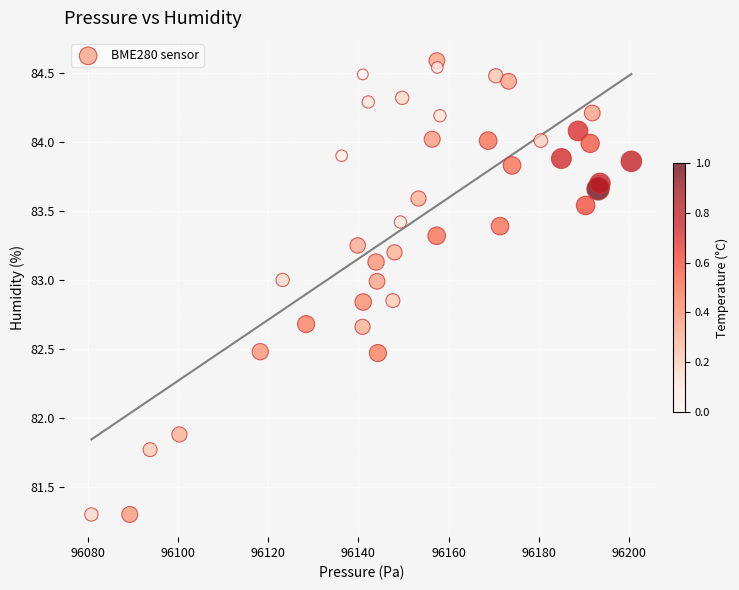

What is the range of X values (max minus min)?

119.6